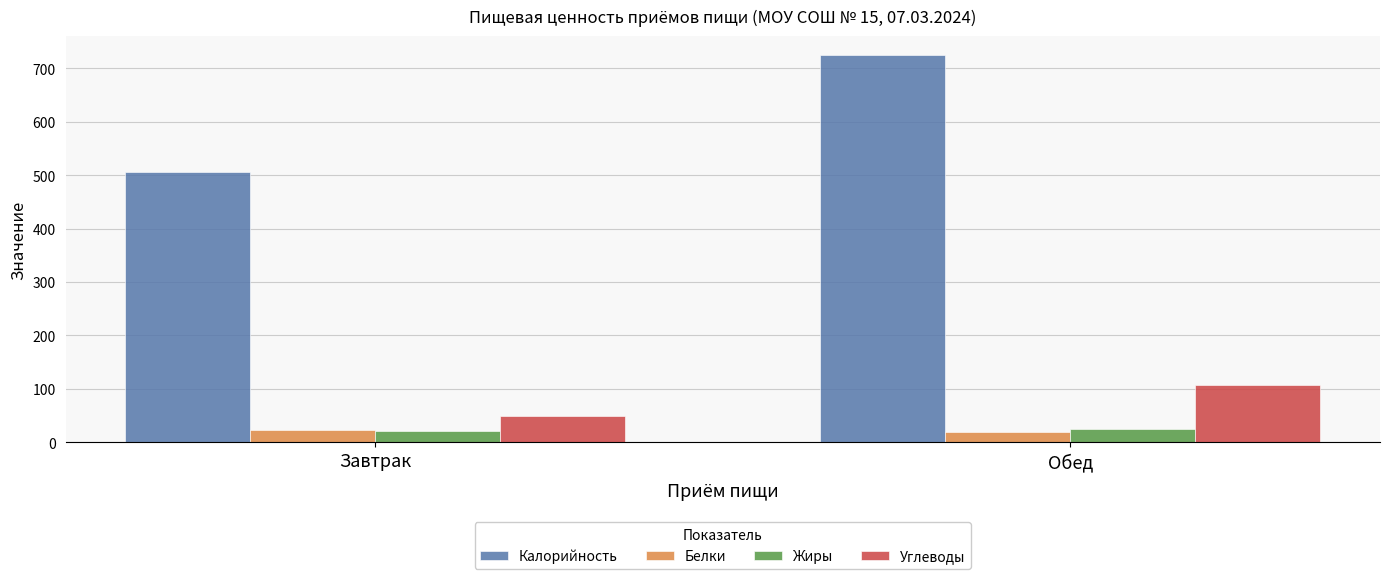

At which label does Углеводы reach its peak?

Обед